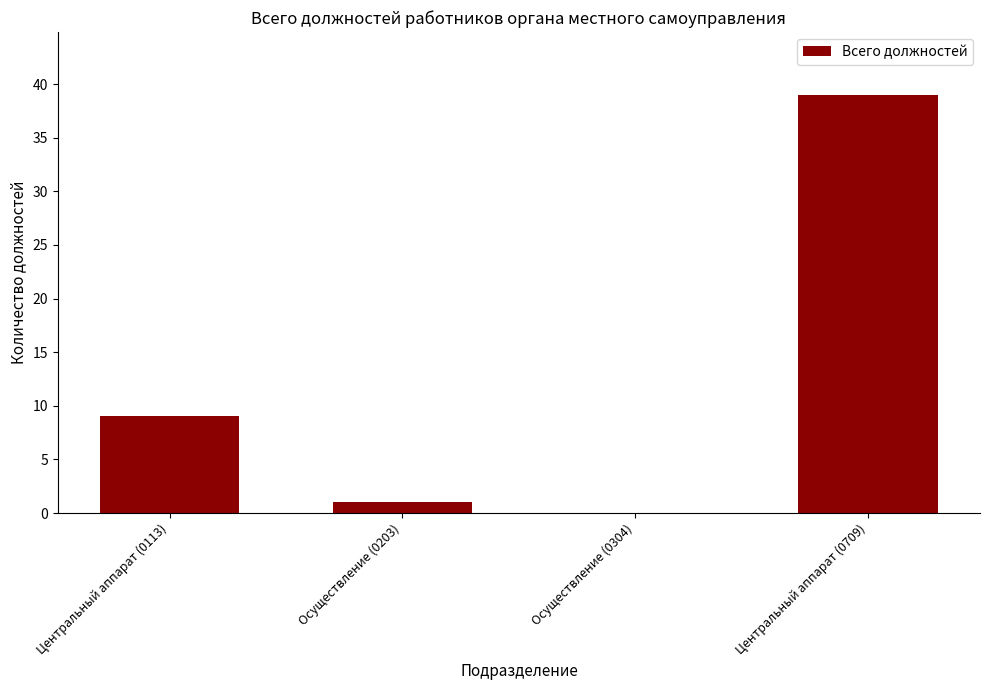

Reading left to right, what are all the values shown in this chart?

9	1	0	39